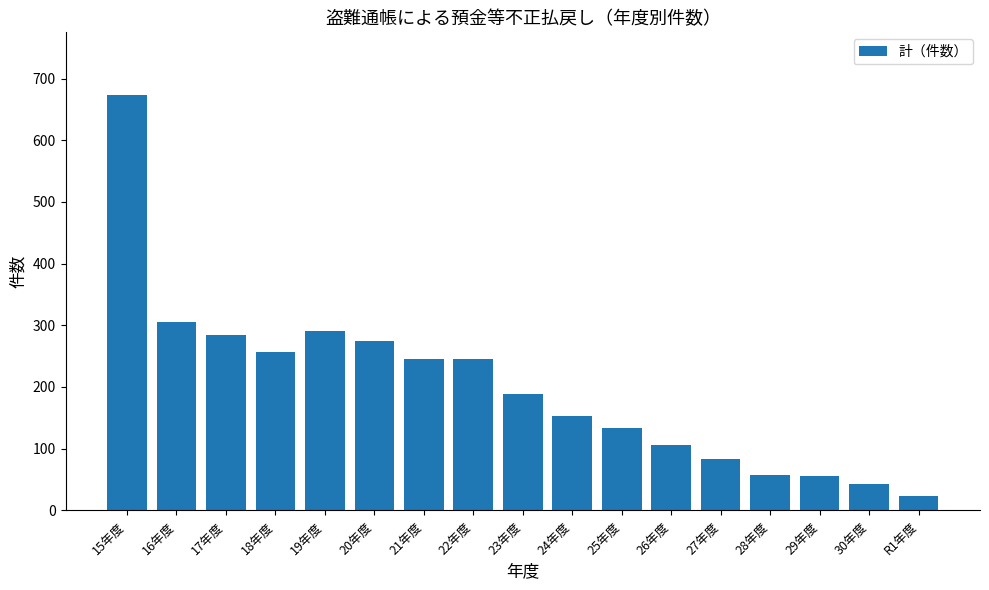

Which category has the lowest value across all series?

R1年度